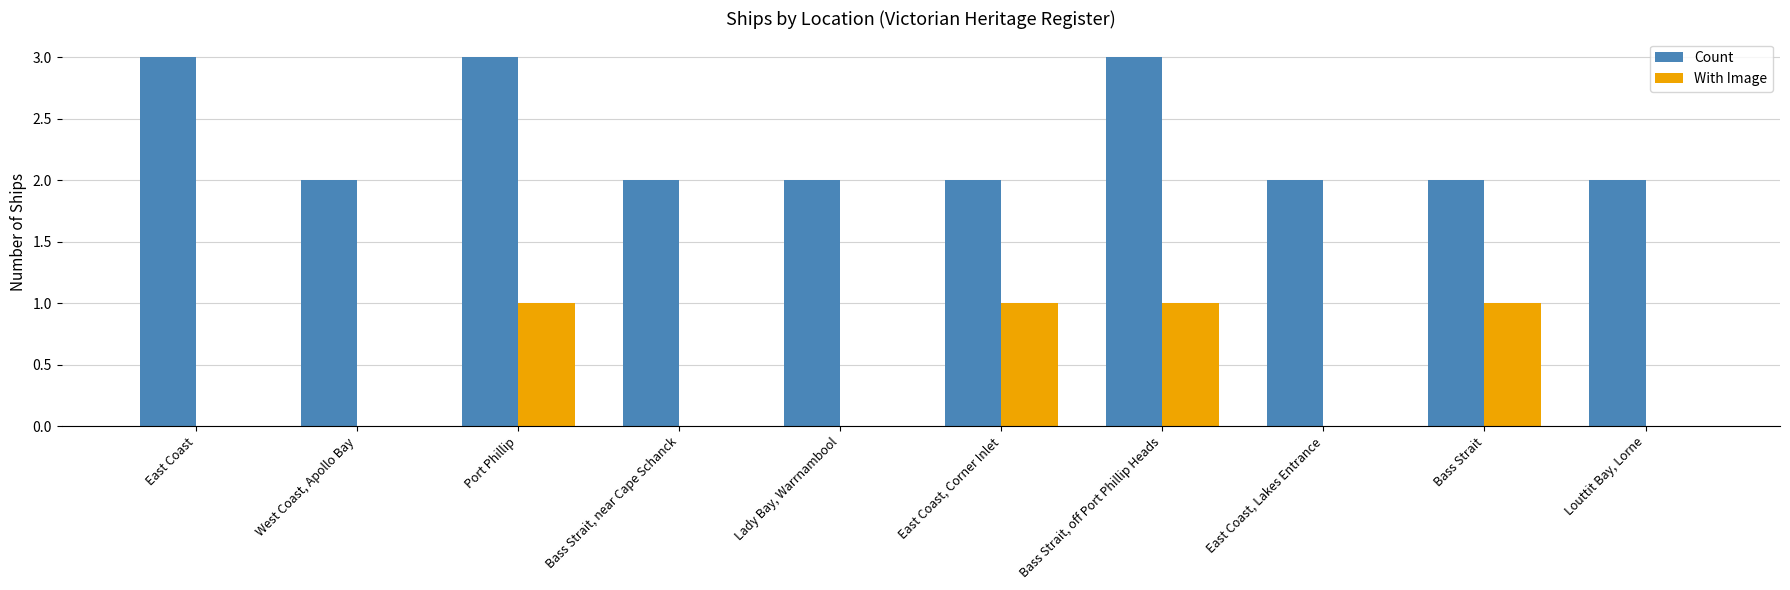

What is the maximum value for Count?

3